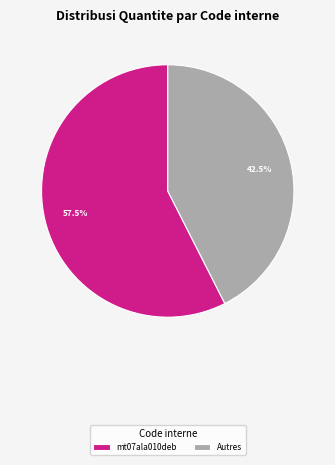

What portion of the pie excludes mt07ala010deb?

42.5%